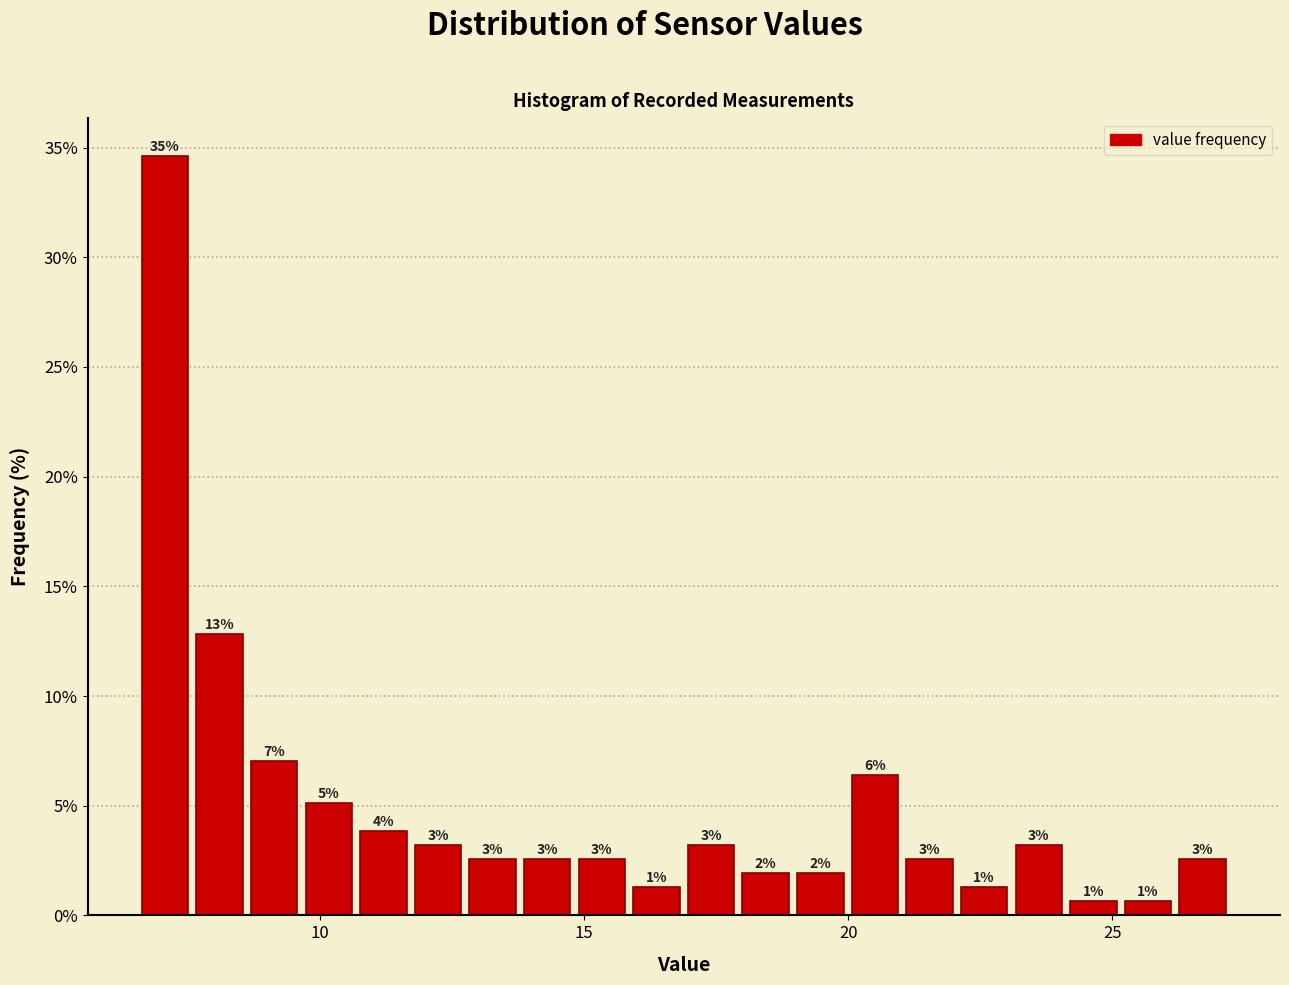

Around what value on the x-axis is the tallest bar? Give the approximate position of its centre, as read against the axis.

7.0